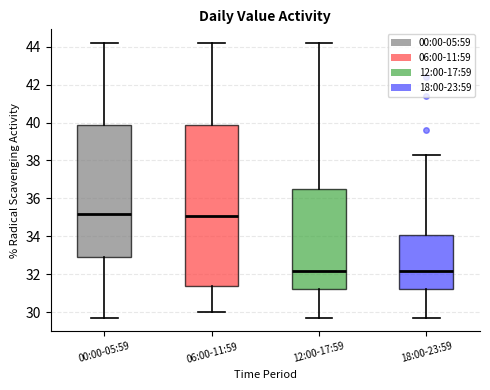

Which box is the tallest, from its lower edge to its upper edge?

06:00-11:59